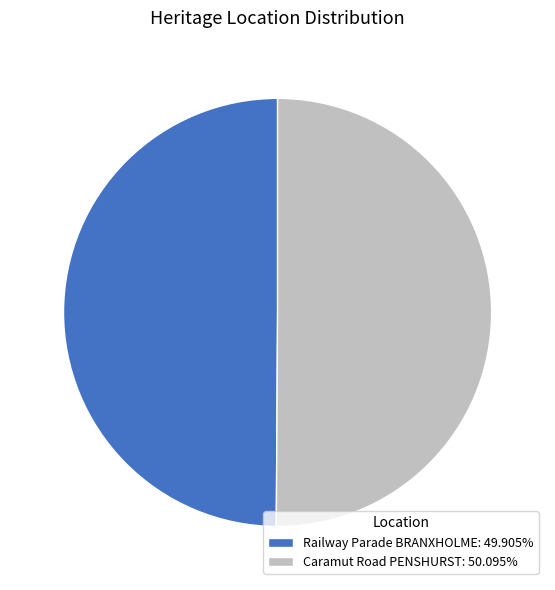

What is the ratio of the value at Caramut Road PENSHURST: 50.095% to the value at Railway Parade BRANXHOLME: 49.905%?

1.0